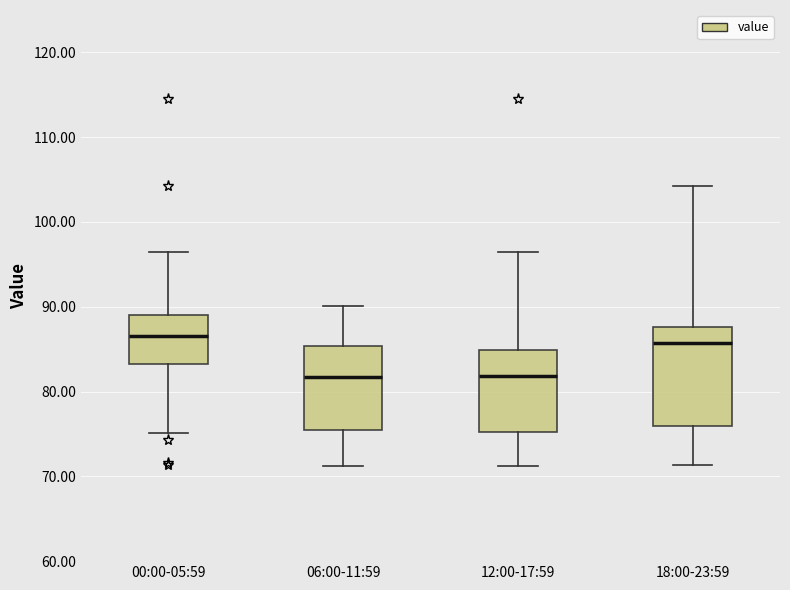

Comparing the boxes themselves (not the whiskers), which one is the tallest?

18:00-23:59